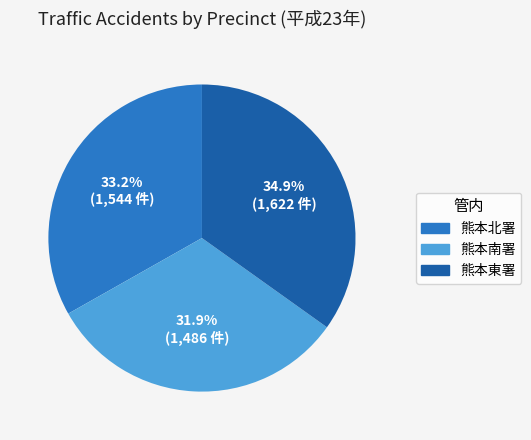

Which slice is the smallest?

熊本南署